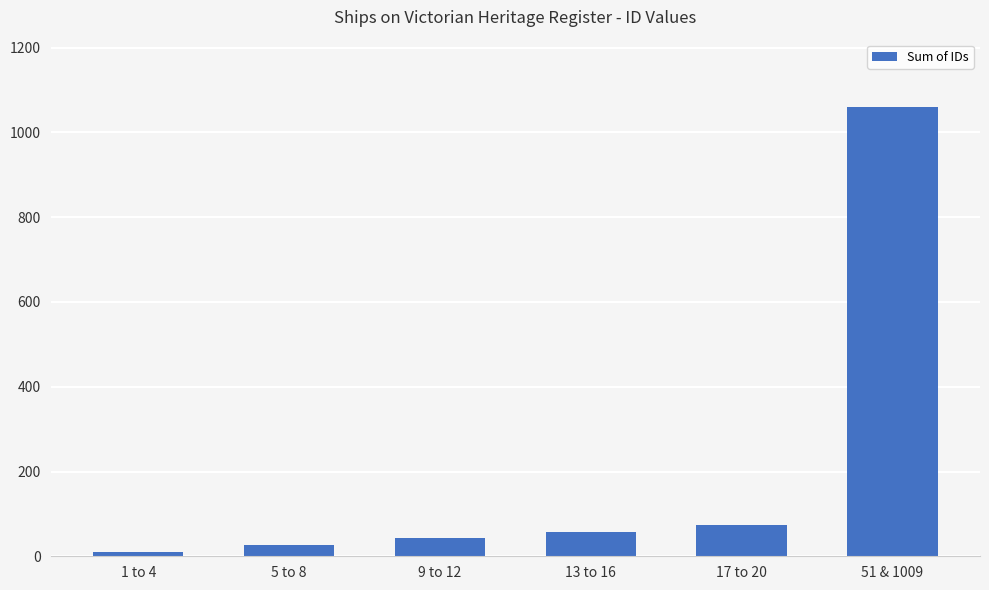

Which label corresponds to the smallest value in the chart?

1 to 4